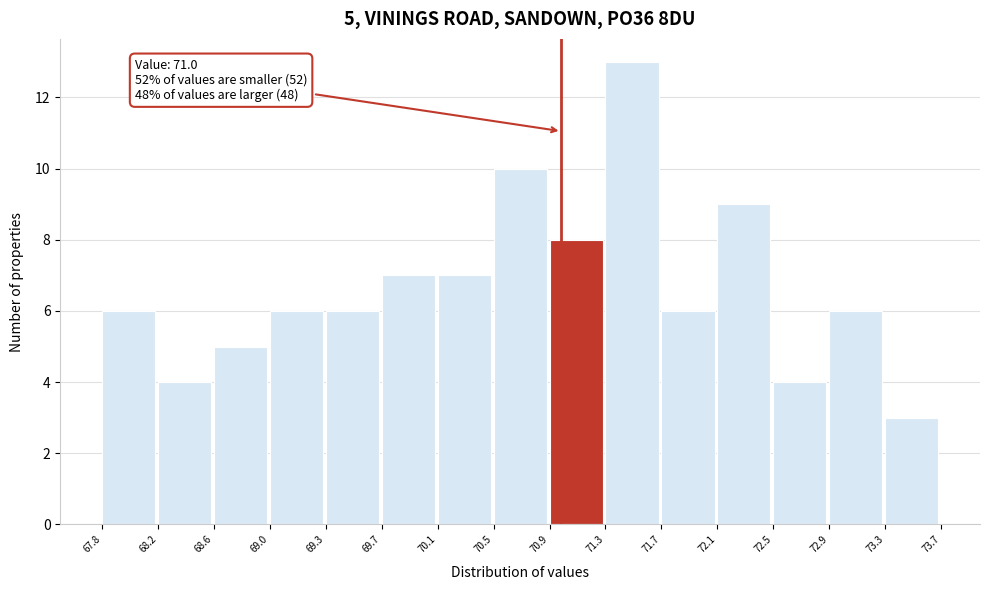

Which range on the x-axis has the tallest bar?

71.3 to 71.7